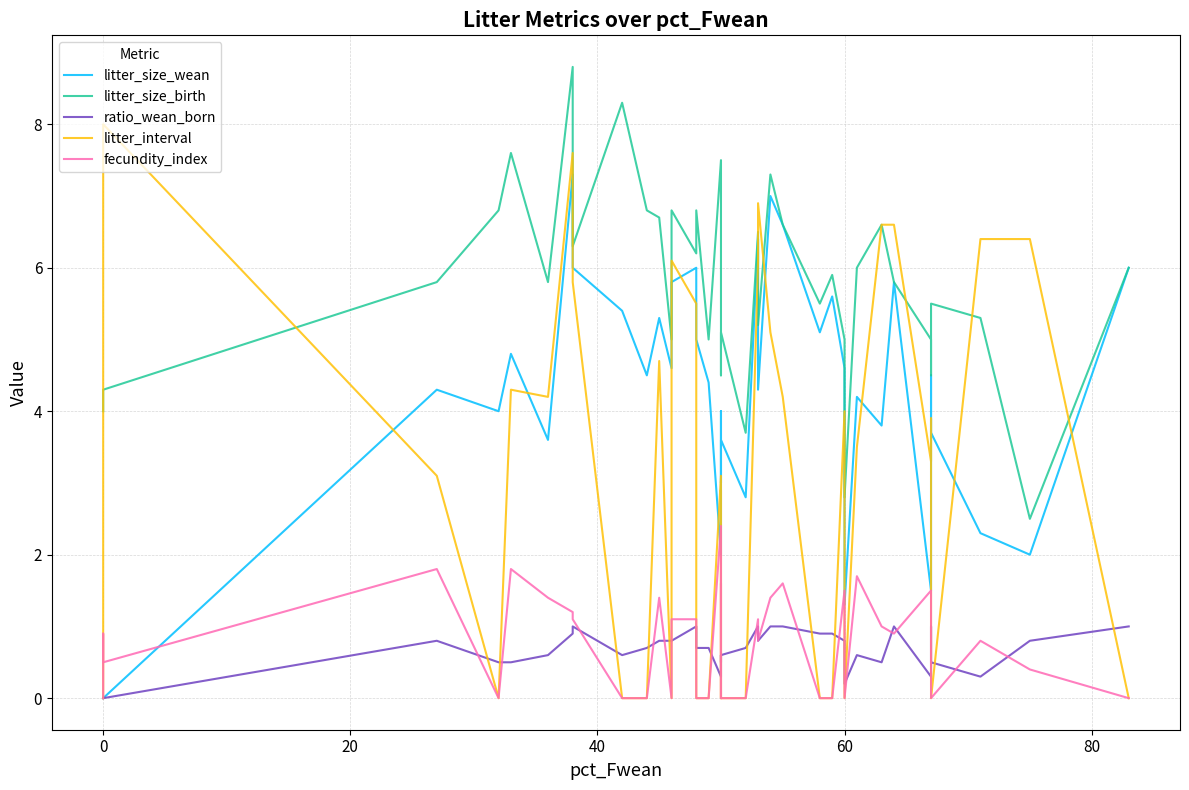

In litter_interval, how many points are lower than both neighbors (excluding endpoints)?

7